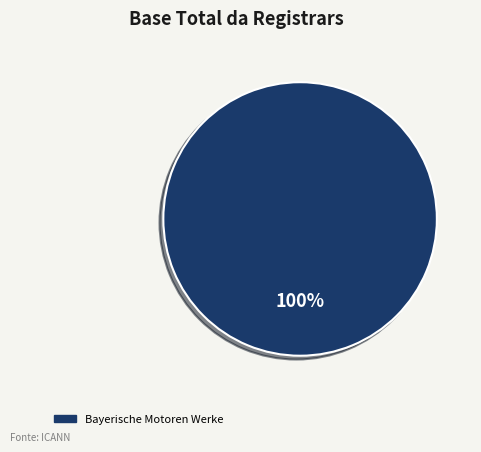

Is there any slice that represents more than half of the pie?

Yes